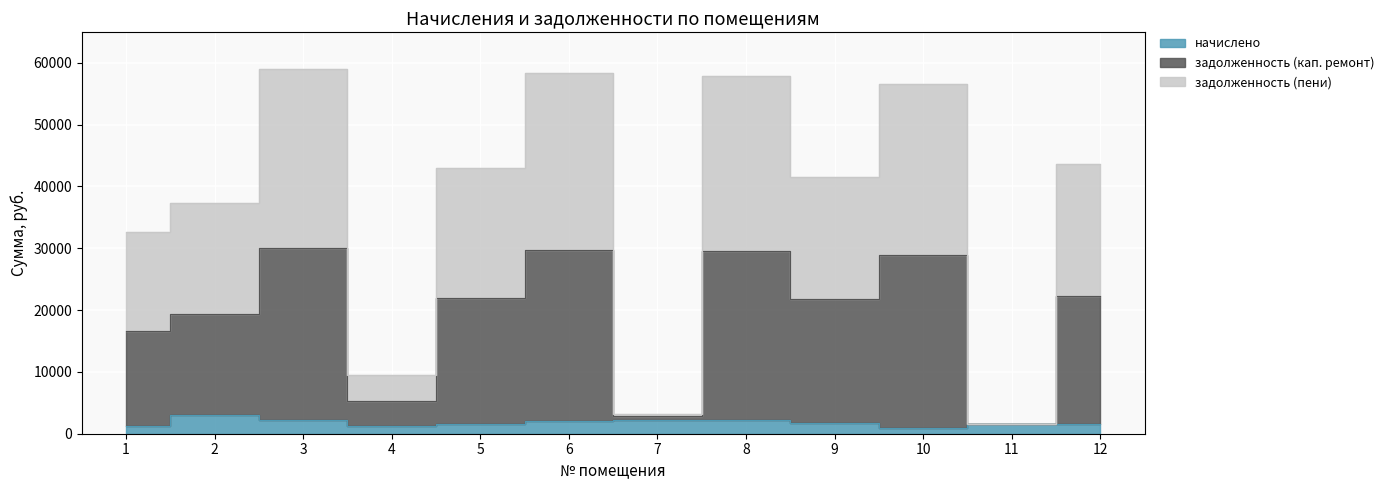

Where does the начислено series first go above 1716?

2